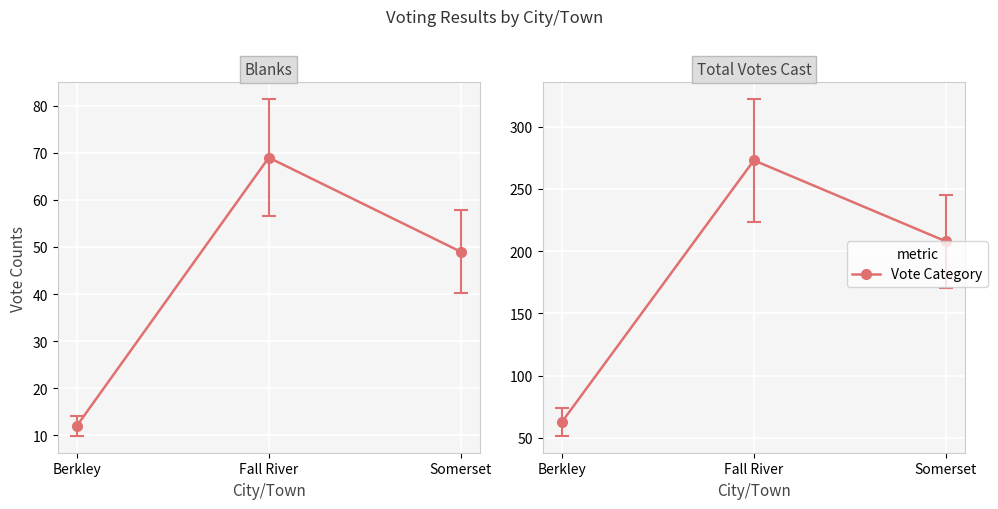

At which label is Blanks closest to 40?

Somerset